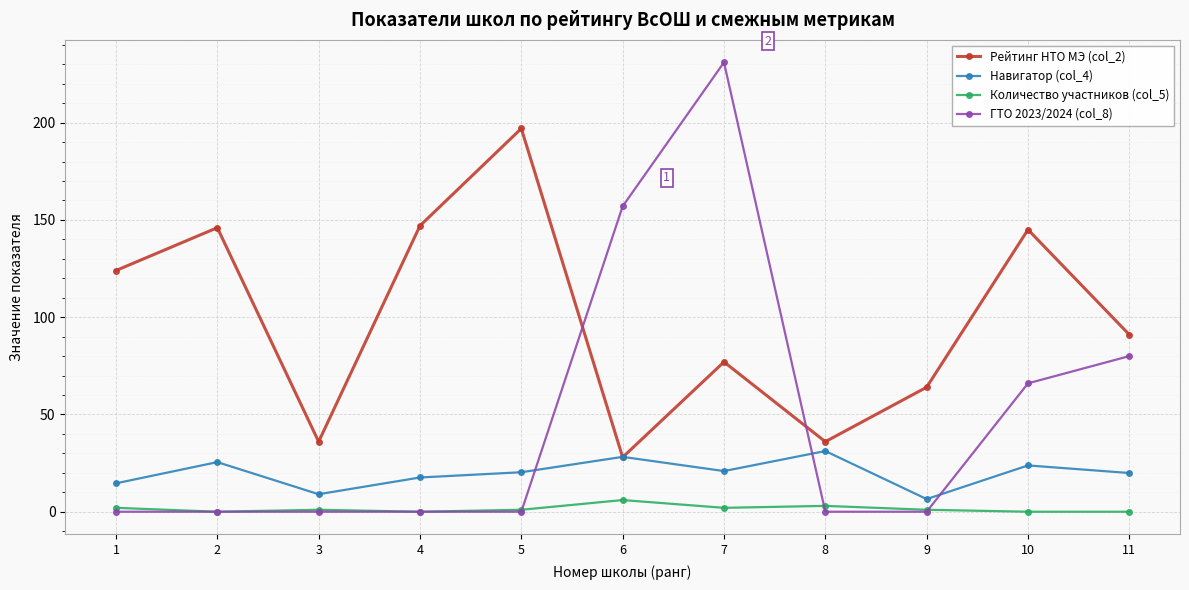

What is the sum of all Навигатор (col_4) values?

217.5